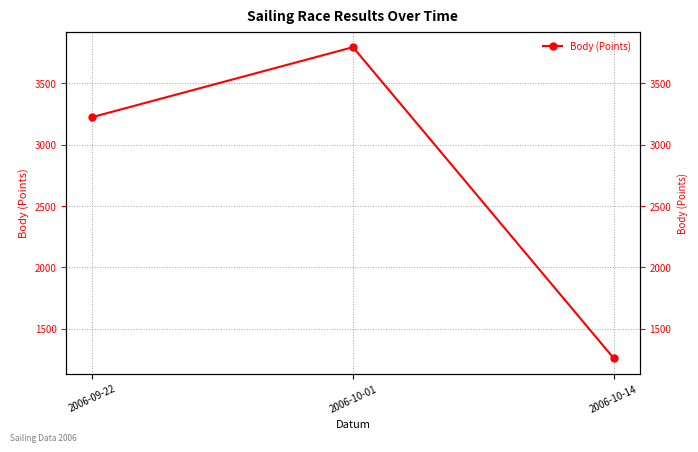

Which category has the lowest value across all series?

2006-10-14